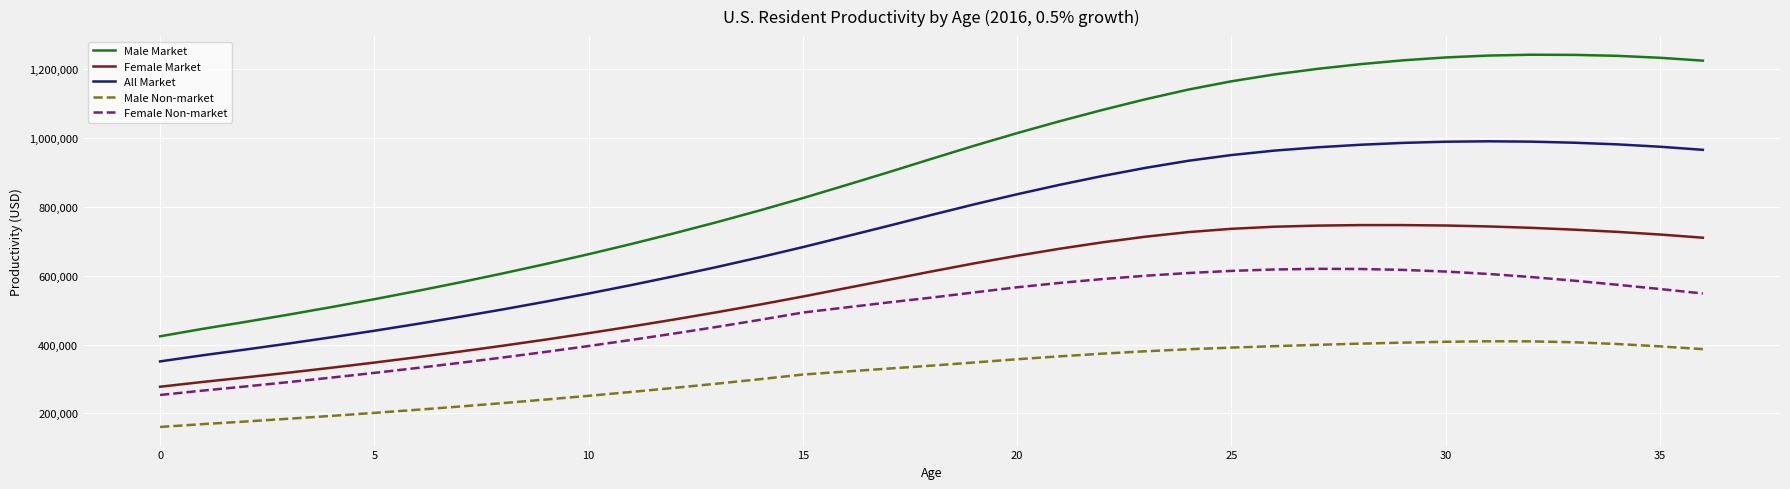

What is the difference between the maximum and minimum values in the Female Market series?

469025